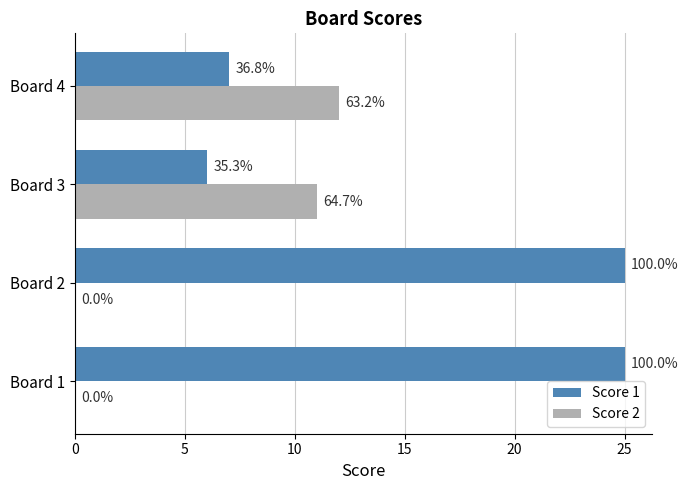

Which series has the widest spread of values?

Score 1